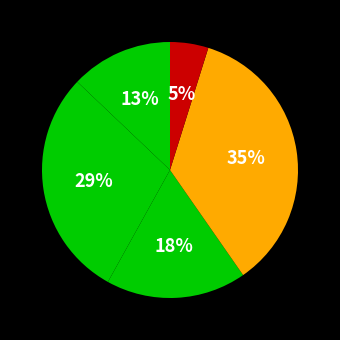

How many segments does this pie chart have?

5